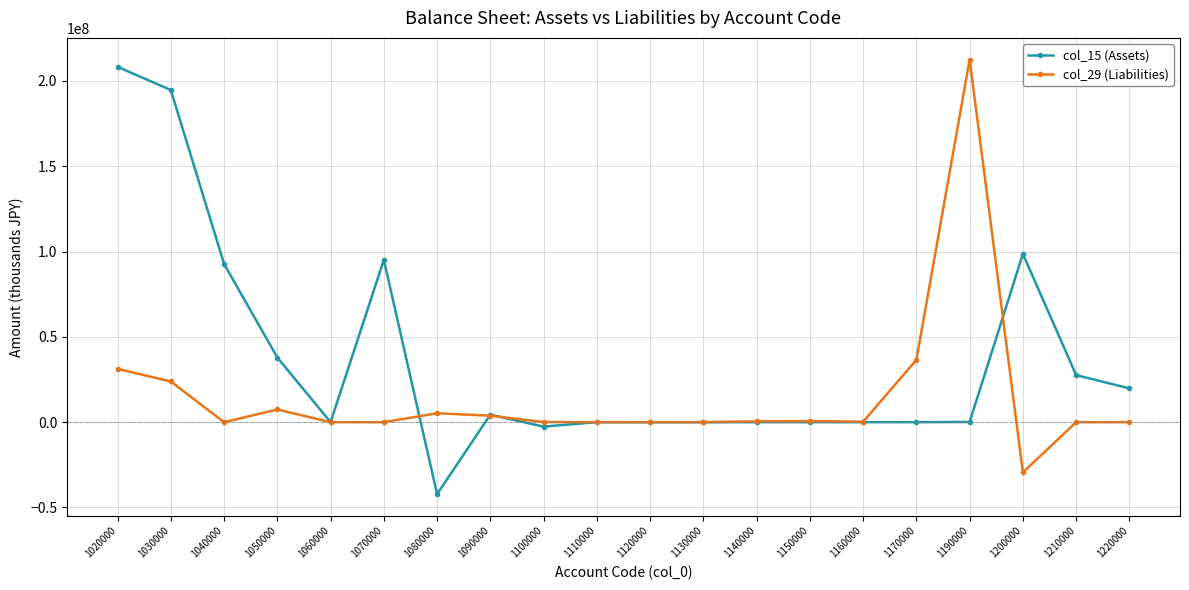

Count the number of categories in the chart.

20